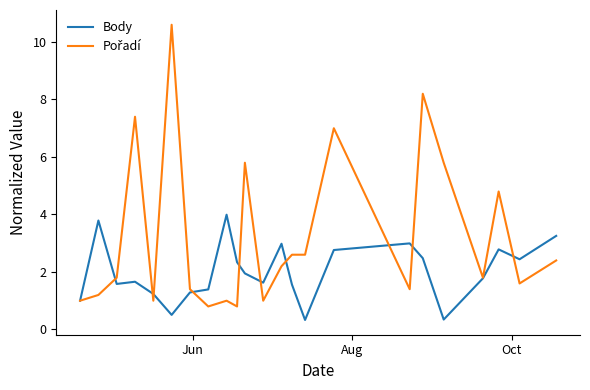

What is the greatest value displayed?

10.6